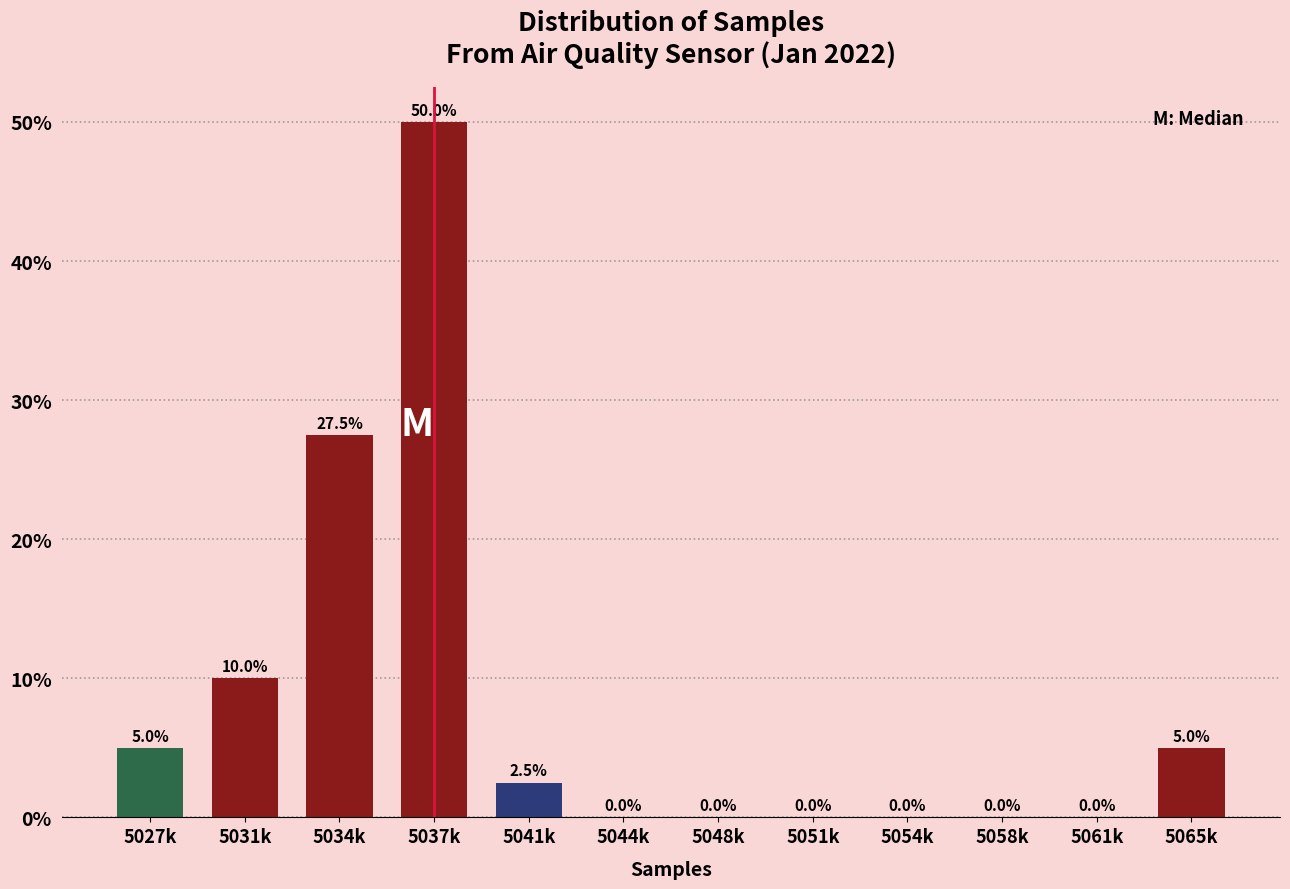

Reading left to right, what are all the values shown in this chart?

5027k=5.0	5031k=10.0	5034k=27.5	5037k=50.0	5041k=2.5	5044k=0.0	5048k=0.0	5051k=0.0	5054k=0.0	5058k=0.0	5061k=0.0	5065k=5.0